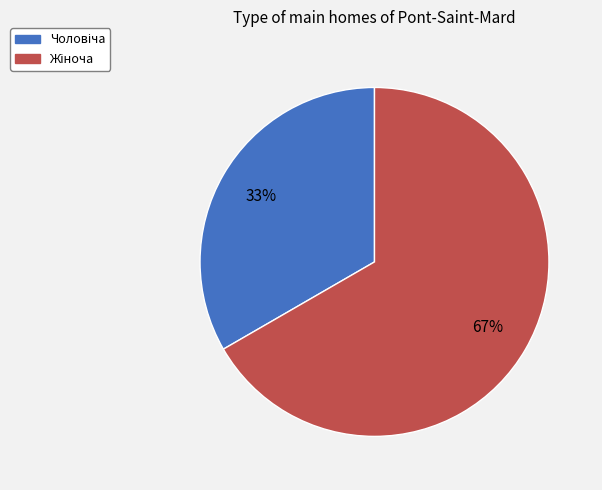

Is there a majority slice in this chart?

Yes